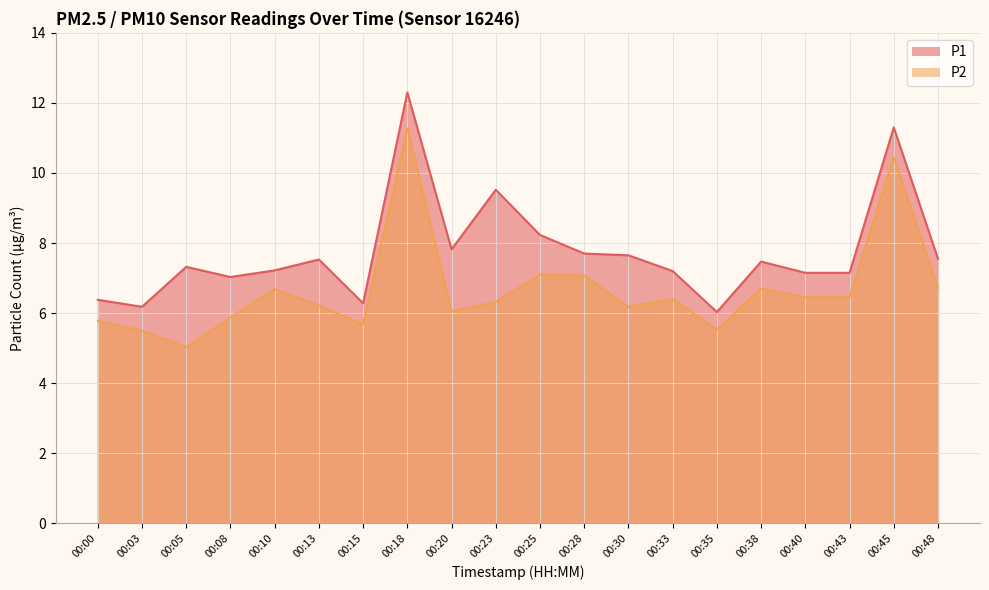

Is the value of P2 at 00:20 greater than the value of P1 at 00:28?

No